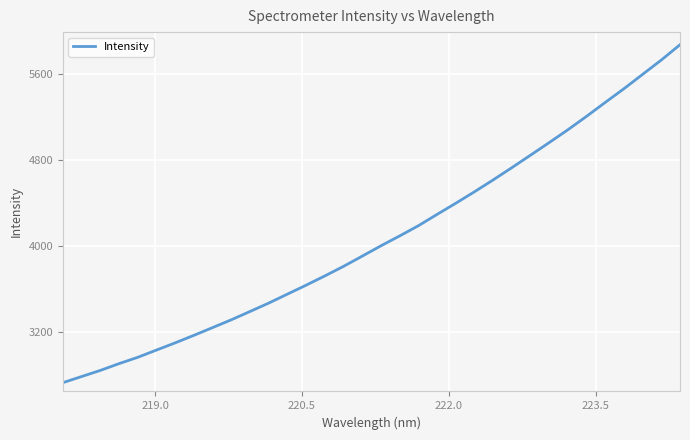

What is the difference between the maximum and minimum values?

3148.0